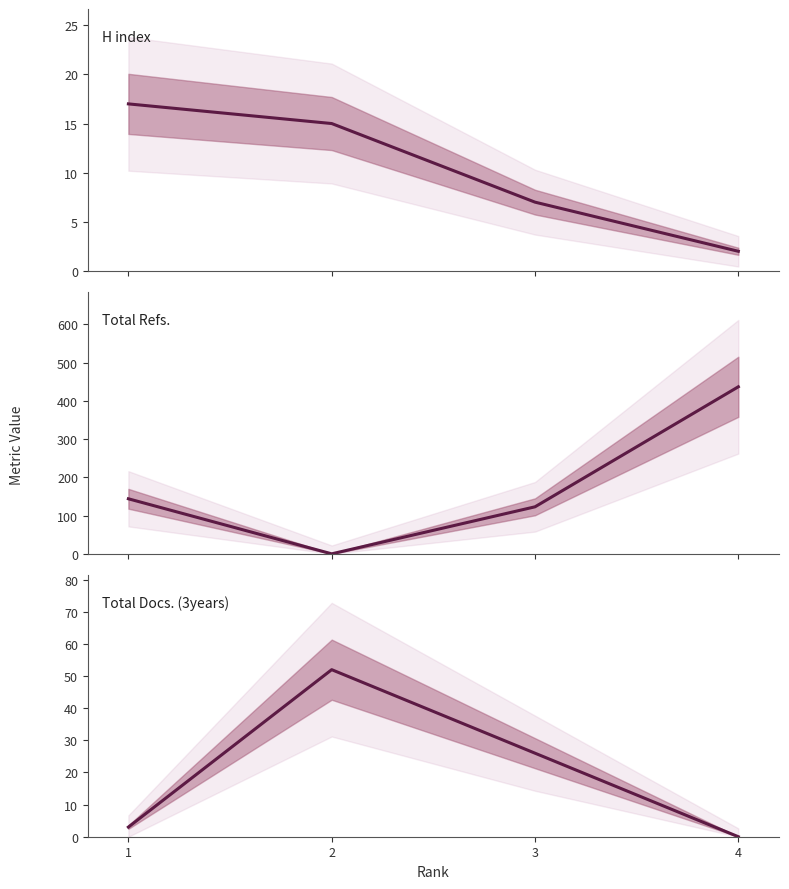

Which series ends up on top after the final intersection of Total Docs. (3years) and Total Refs.?

Total Refs.